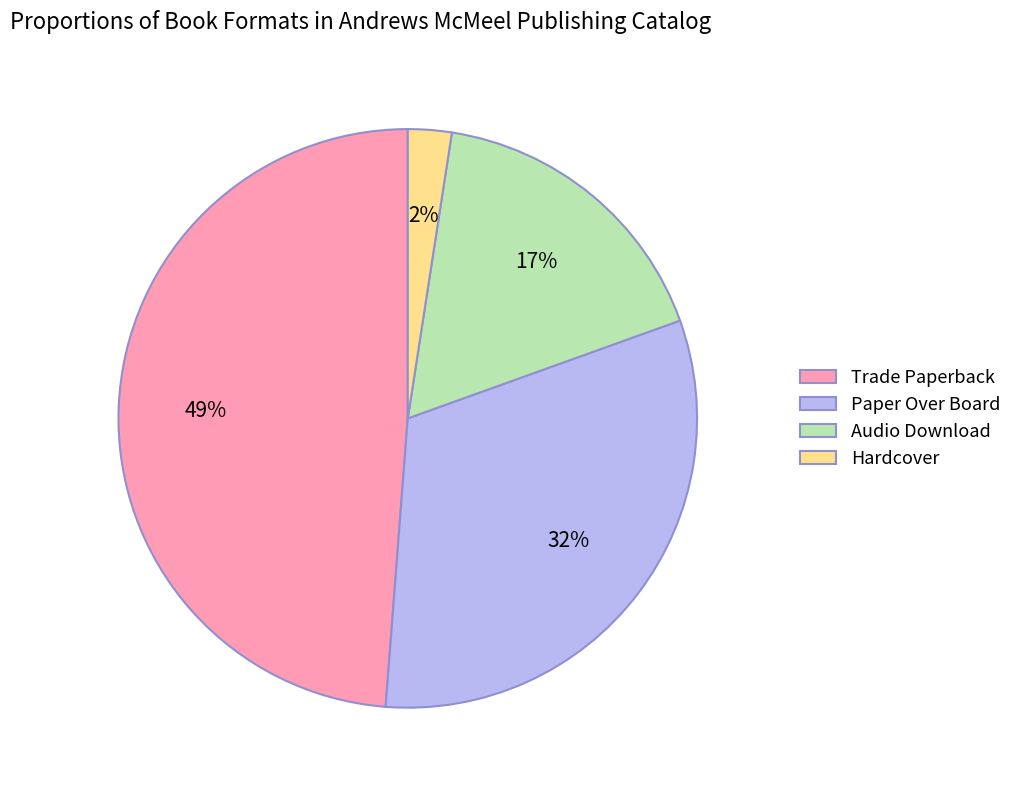

Is Audio Download the majority of the pie?

No